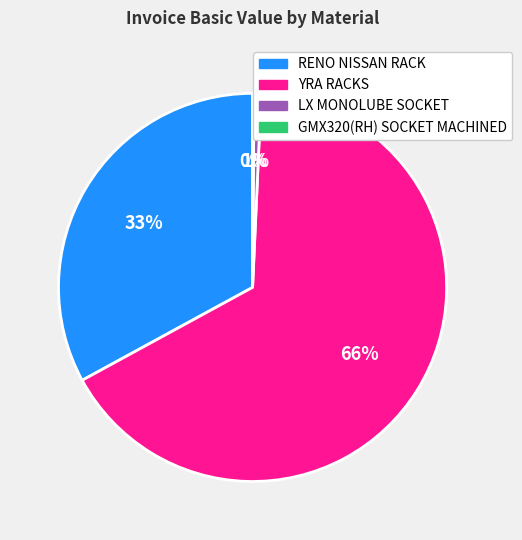

True or false: RENO NISSAN RACK accounts for 42% of the total.

False